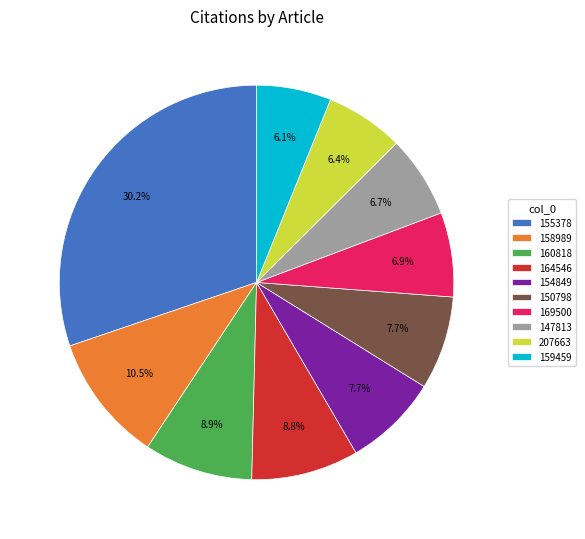

Between 147813 and 164546, which is larger?

164546